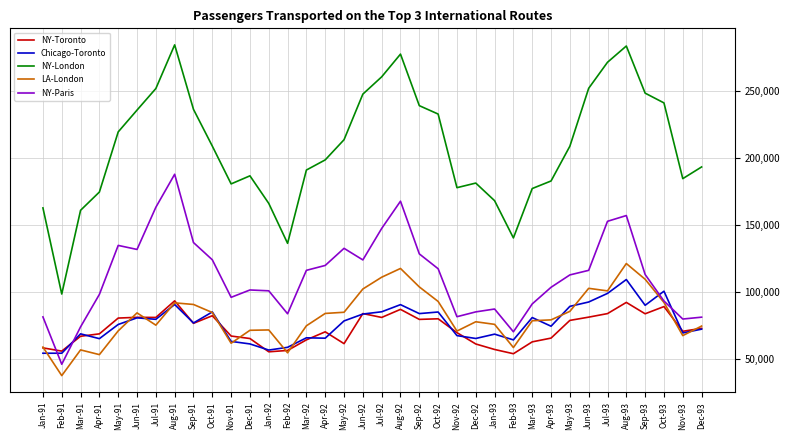

The LA-London series shows 45067 at Jan-93. True or false?

False